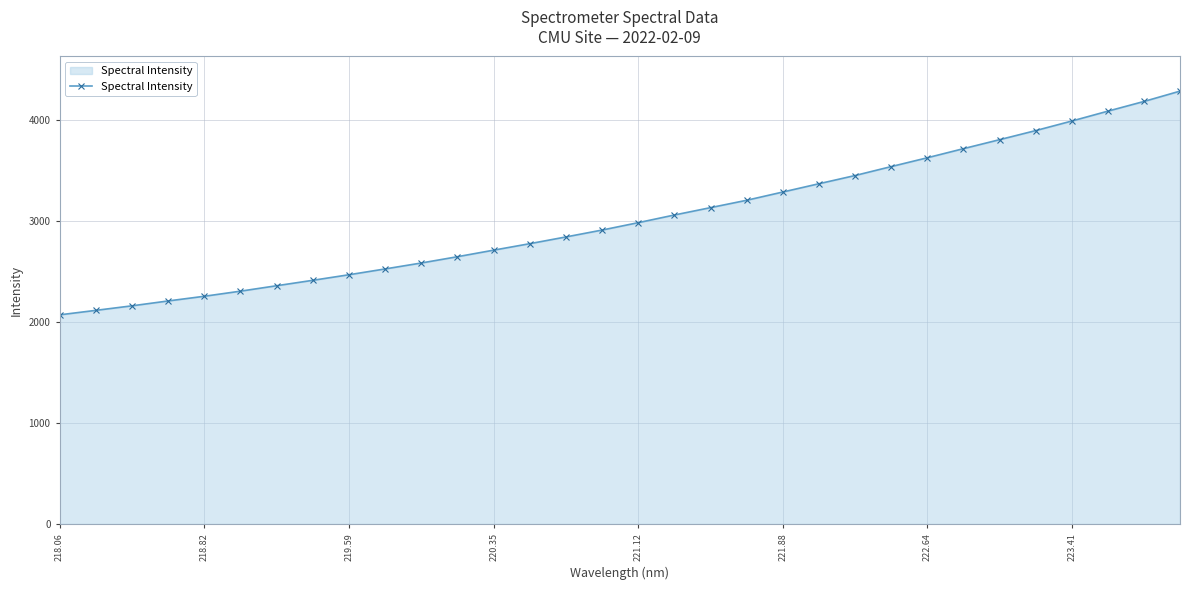

What is the difference between the maximum and second lowest values?

2172.8